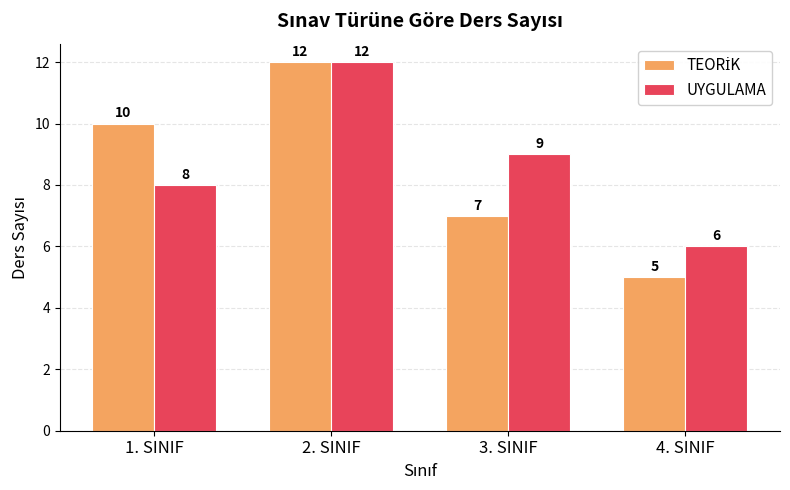

What position from the right is 2. SINIF?

3